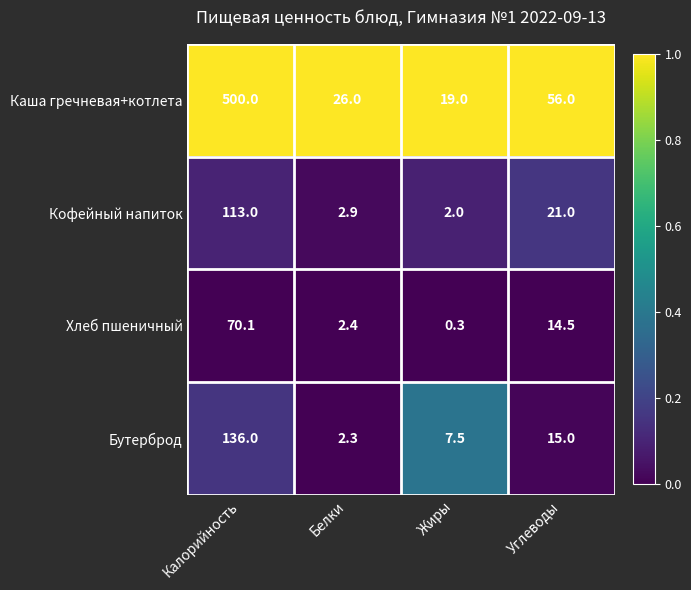

Which series has the largest range (max minus min)?

Каша гречневая+котлета